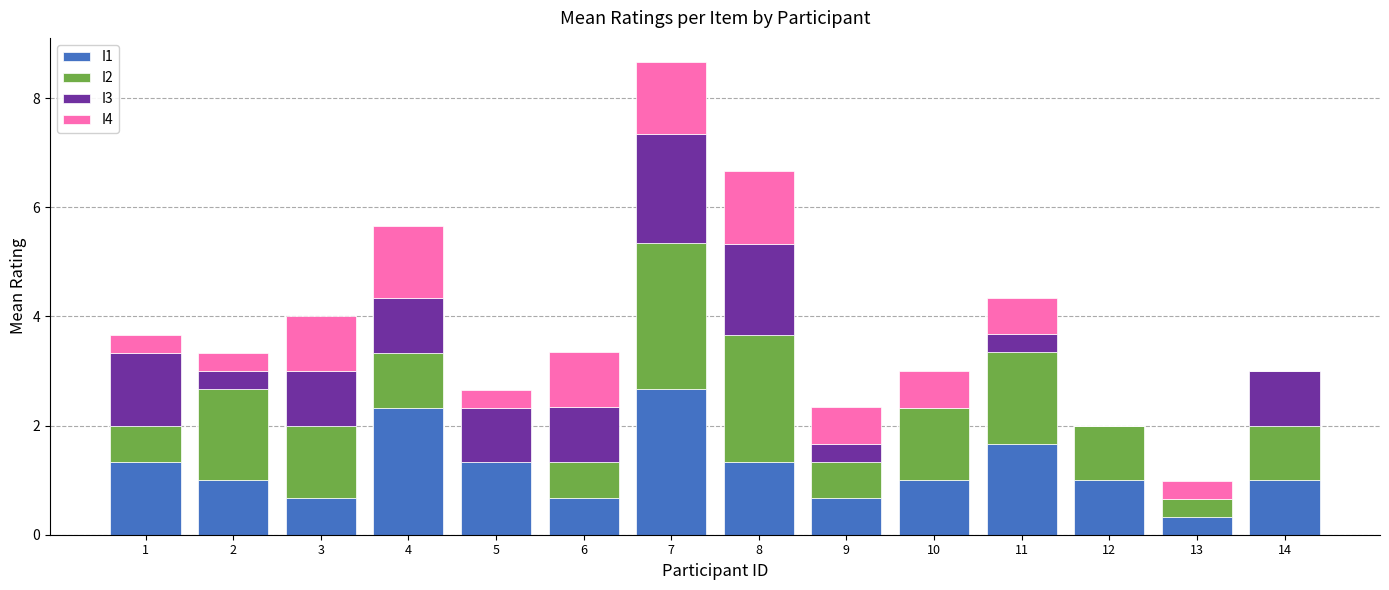

What is the maximum value for I1?

2.7